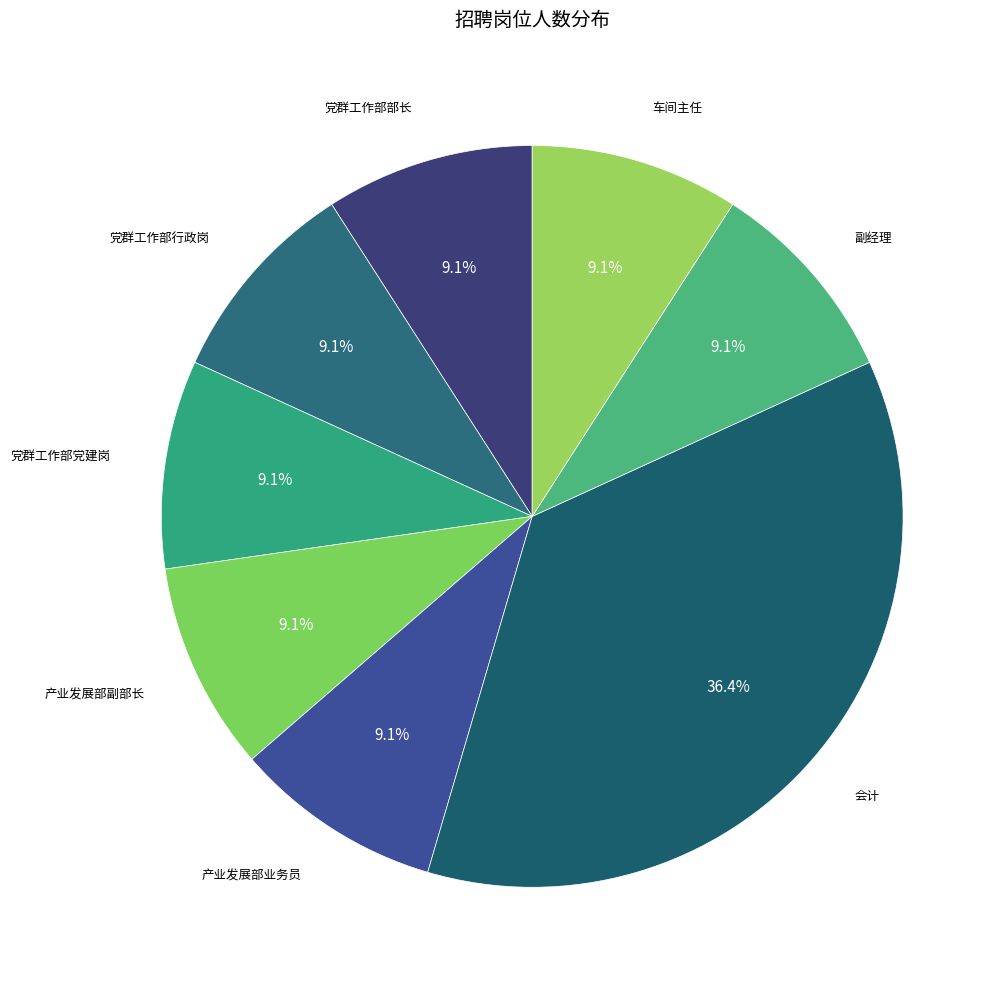

Which category has the biggest portion of the pie?

会计